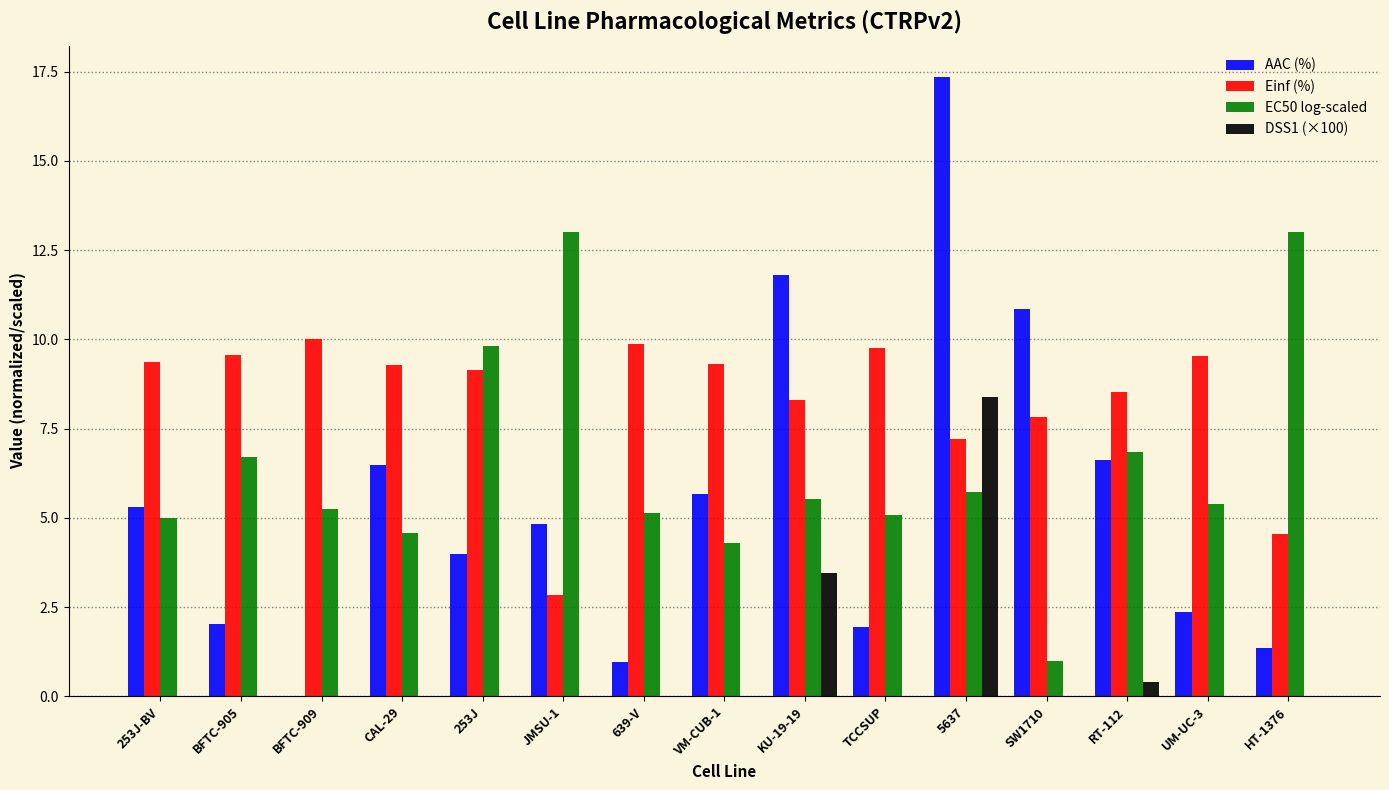

The DSS1 (×100) series shows 0.0 at BFTC-905. True or false?

True